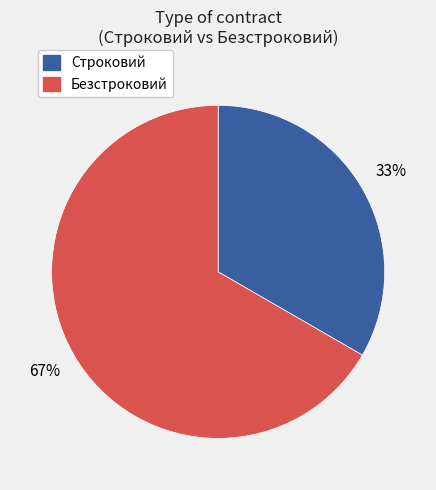

Which category has the biggest portion of the pie?

Безстроковий